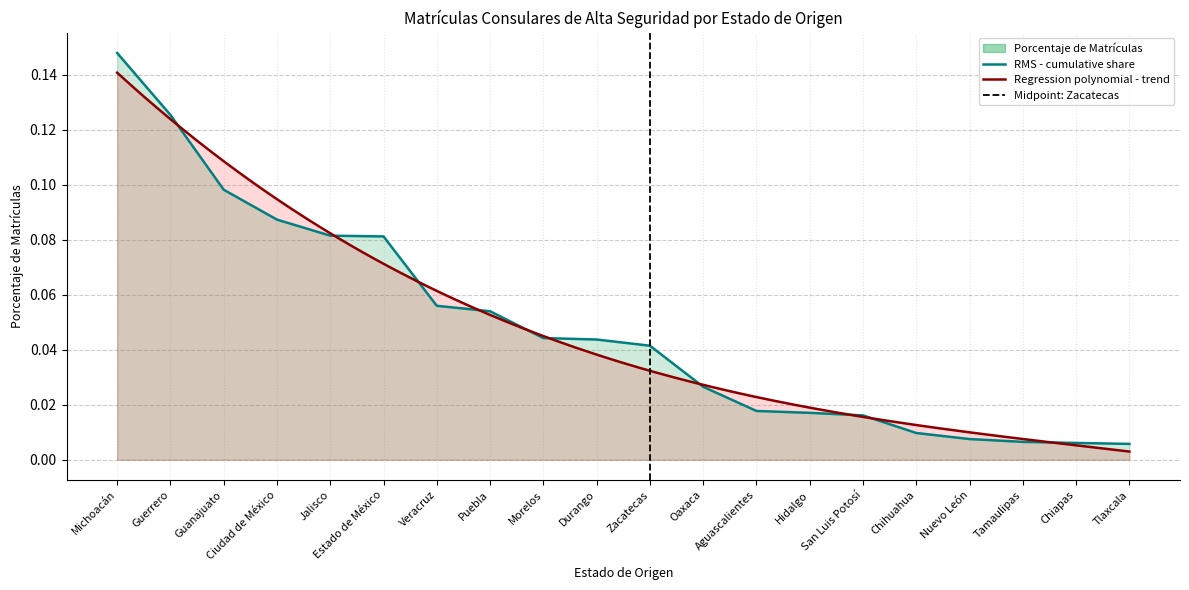

What is the label of the 2nd point from the left?

Guerrero